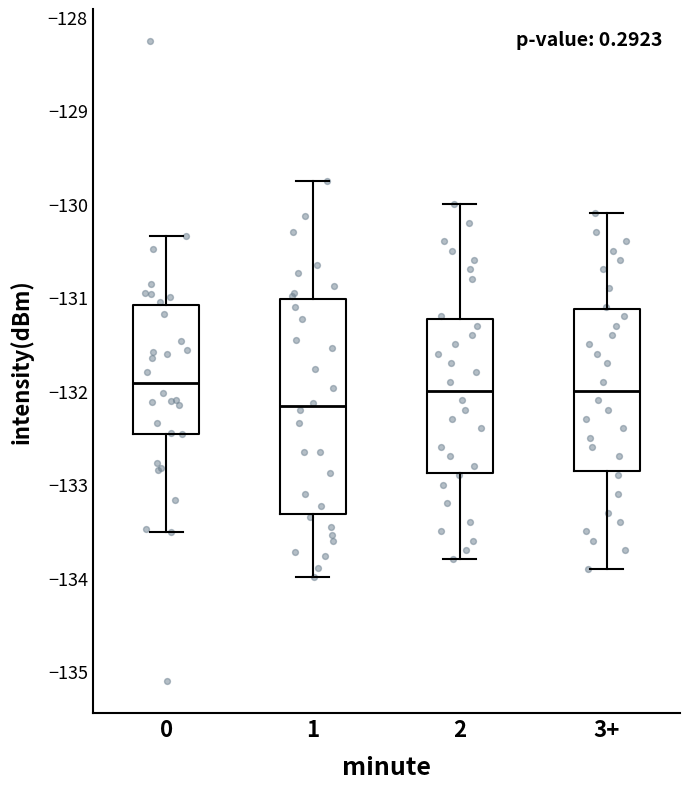

Which box is the tallest, from its lower edge to its upper edge?

1